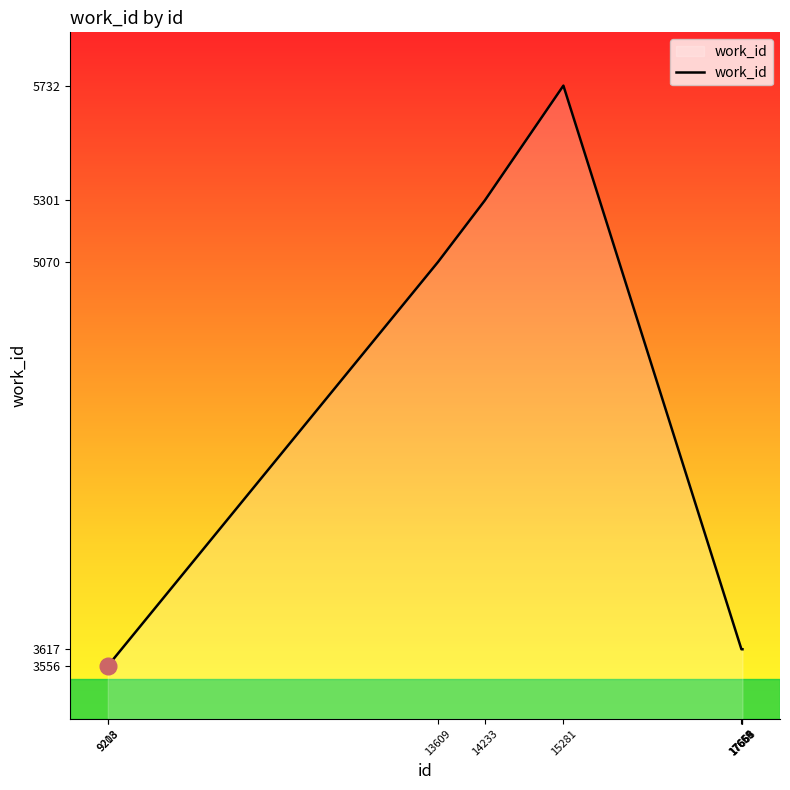

Approximately how many times larger is the value at 17659 compared to 15281?

0.6